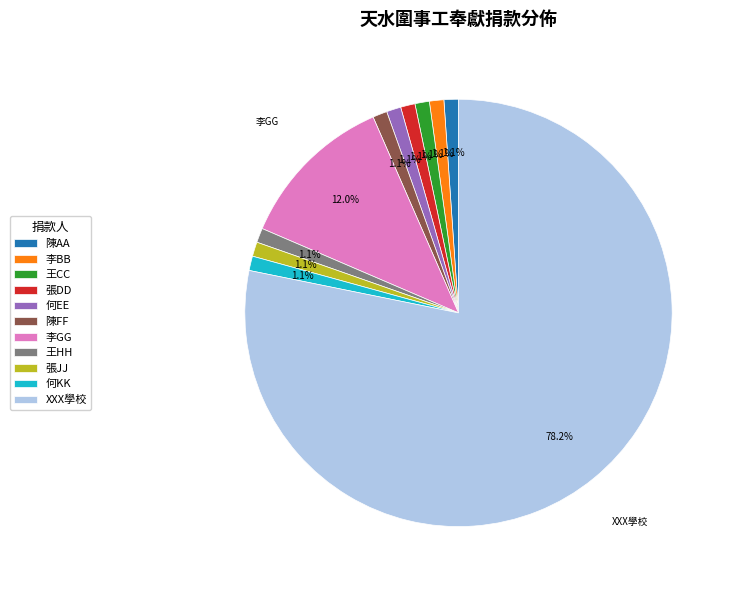

What percentage is the 何KK slice, to the nearest percent?

1%